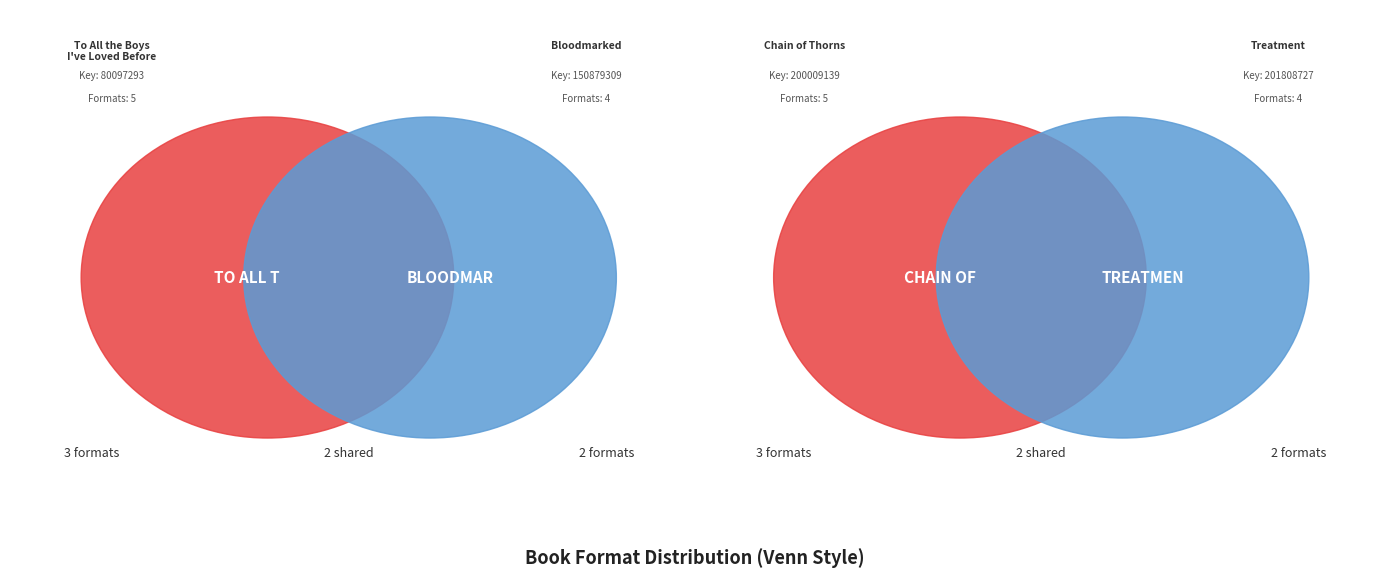

Which slice is the smallest?

Bloodmarked